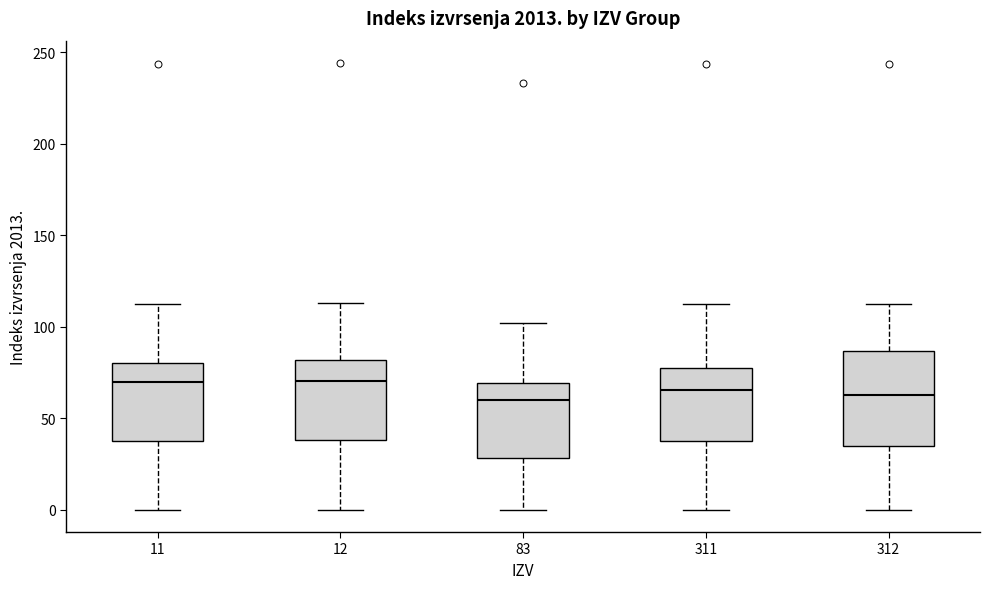

Reading left to right, transcribe this box plot: for each box, give where its median line is, the range the box spans, and where its two whiskers end, as read against the y-axis. The values are not printed on the chart, so give them approximately, as read against the axis.

11: median 70, box 35 to 80, whiskers 0 to 110
12: median 70, box 40 to 80, whiskers 0 to 115
83: median 60, box 30 to 70, whiskers 0 to 100
311: median 65, box 35 to 80, whiskers 0 to 110
312: median 65, box 35 to 85, whiskers 0 to 110